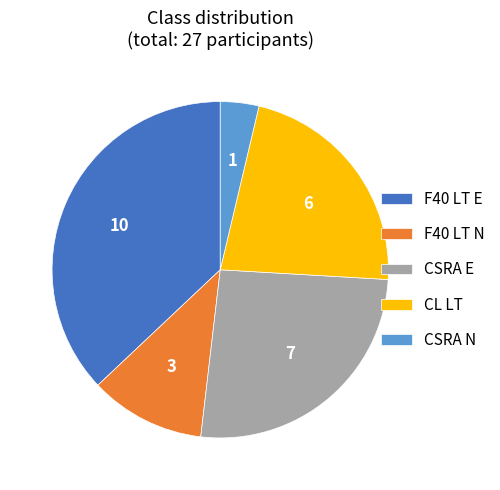

Do F40 LT N and CL LT together represent more than half of the pie?

No